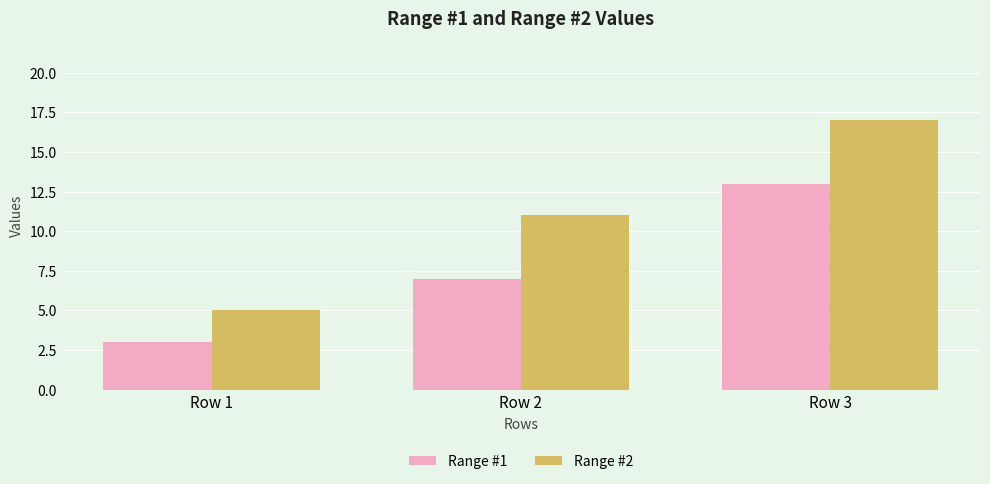

What is the greatest value displayed?

17